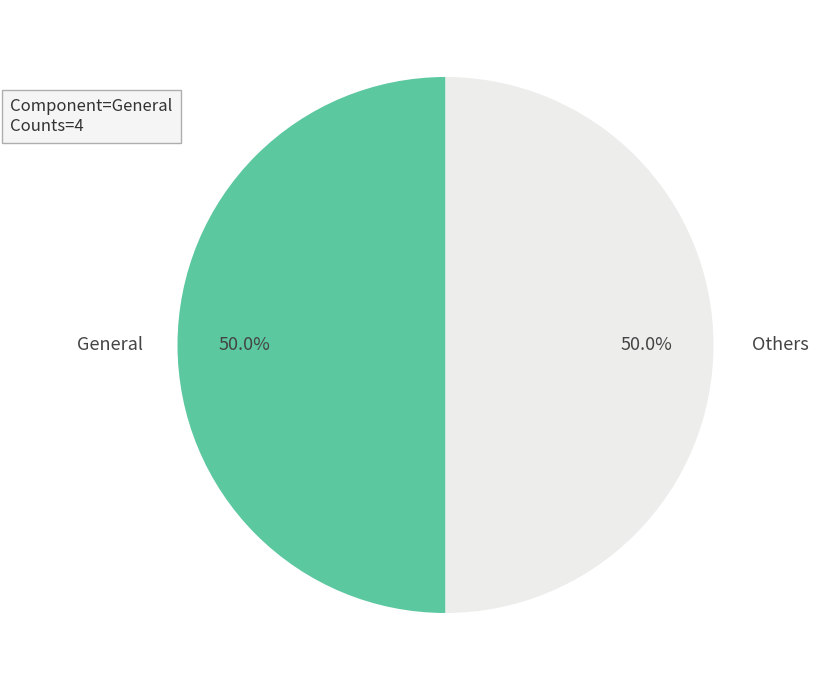

Approximately how many times larger is the value at Others compared to General?

1.0